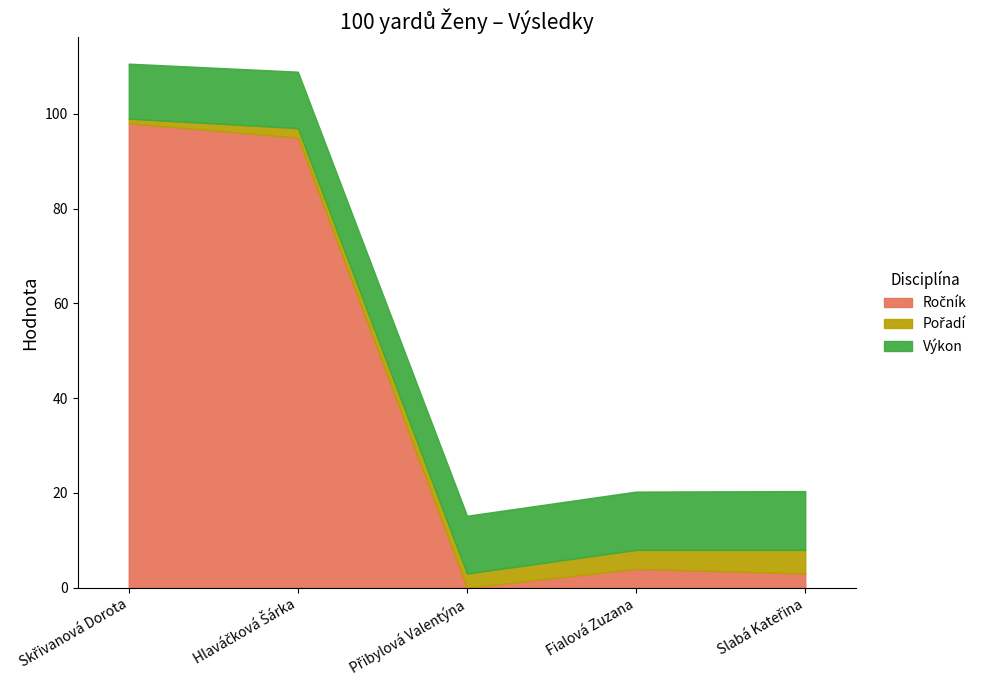

Rank the series by their average value, from lowest to highest.

Pořadí, Výkon, Ročník